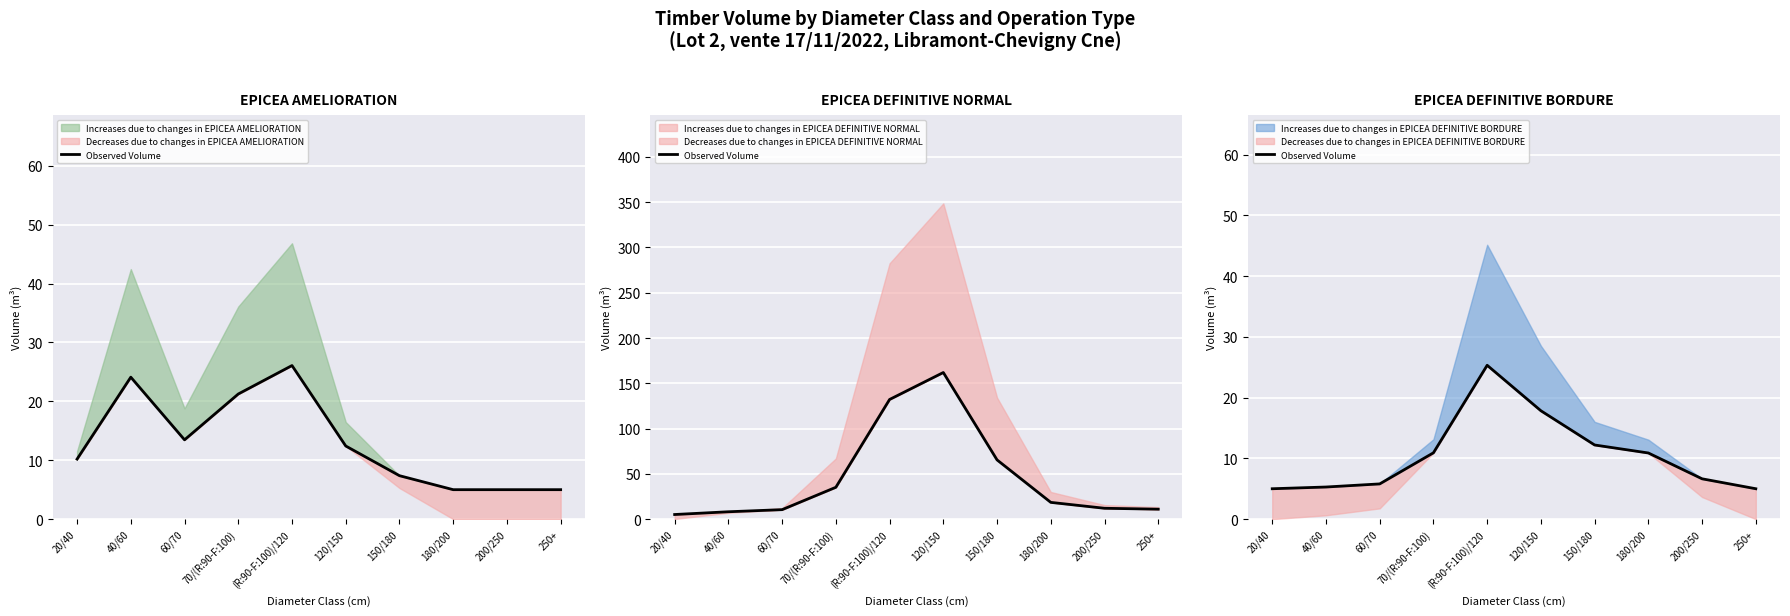

Reading left to right, transcribe all the data shown in this chart.

5.0	5.3	5.8	10.9	25.3	17.8	12.2	10.9	6.6	5.0